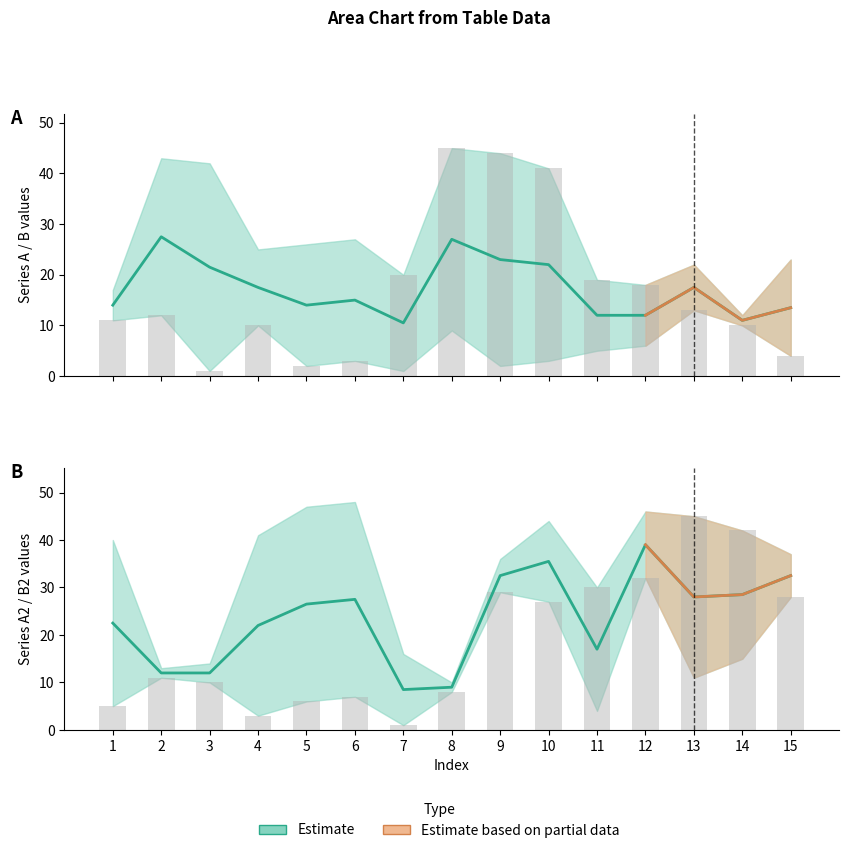

Which series has the largest range (max minus min)?

A_upper